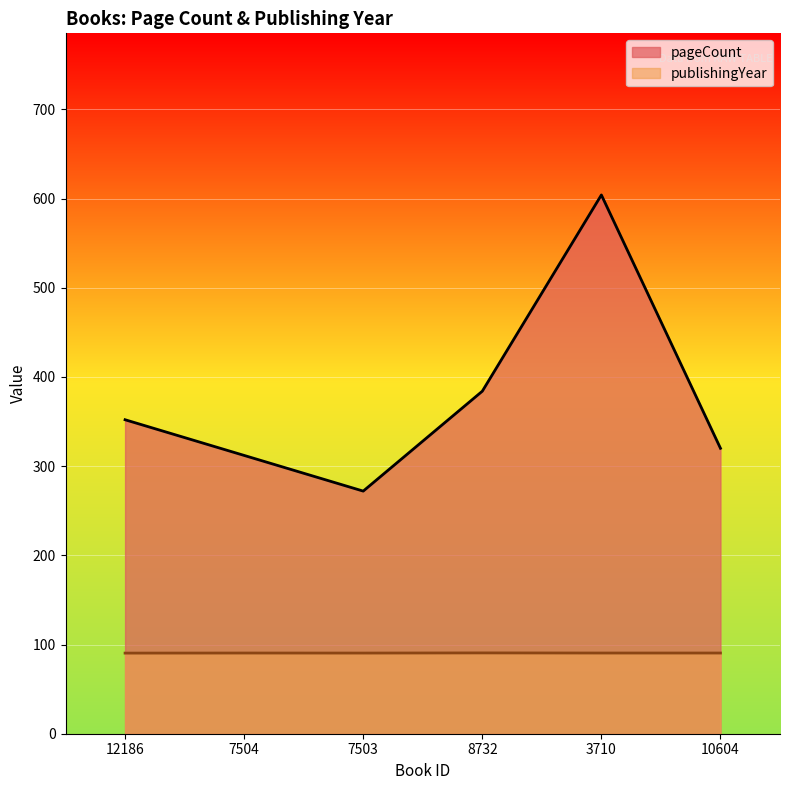

The publishingYear series shows 90.5 at 3710. True or false?

True